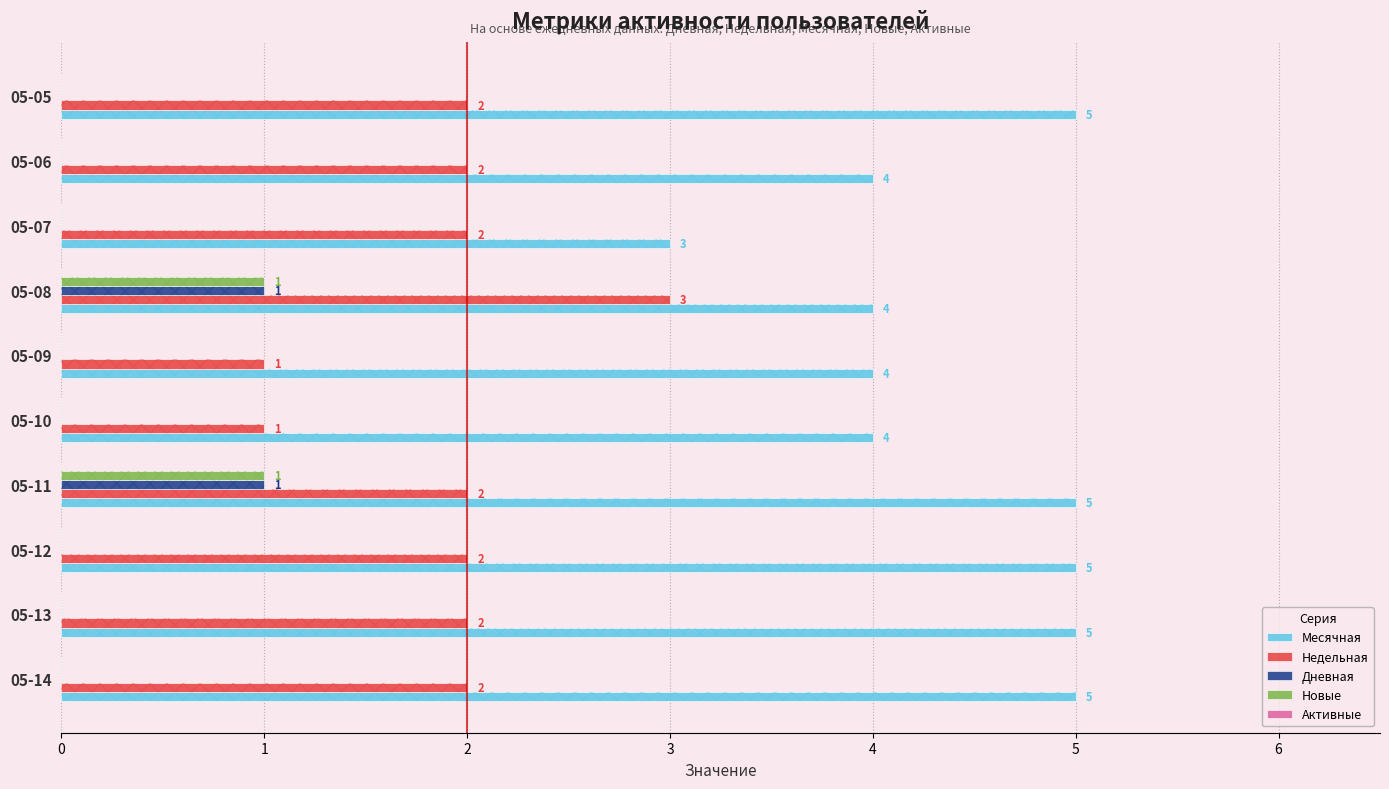

How many groups of bars are there?

10